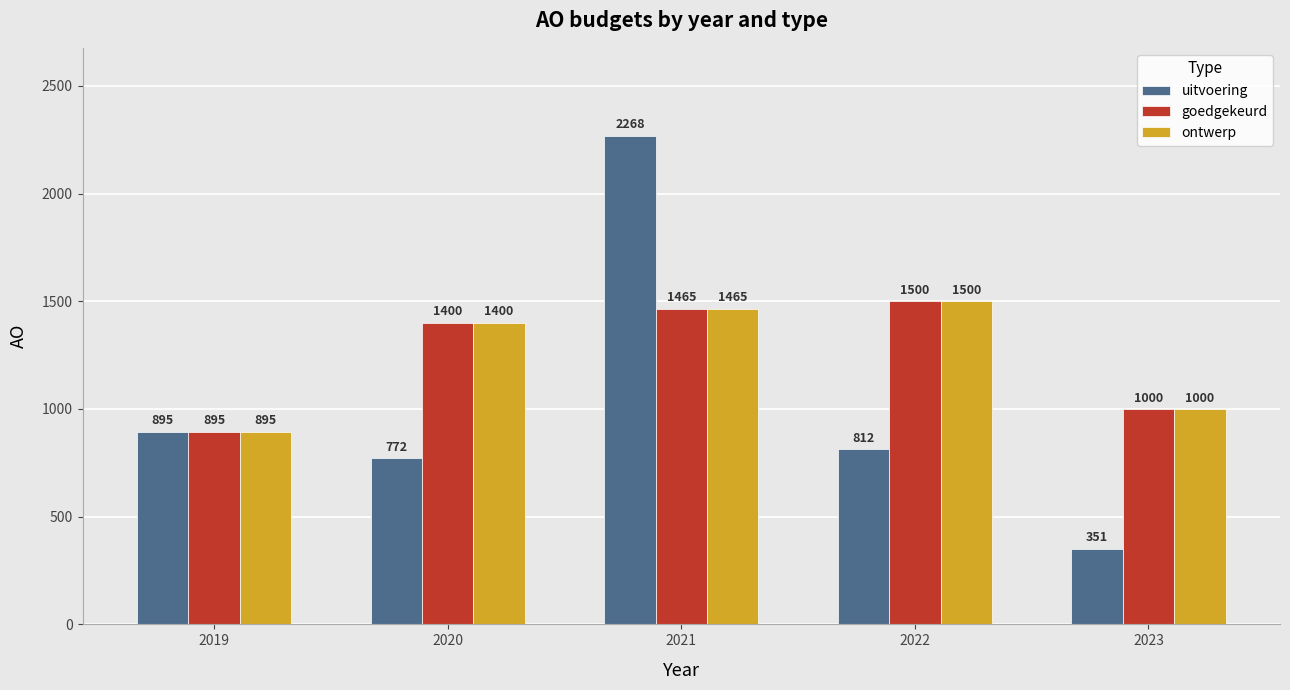

What value does the uitvoering series have at 2023, to the nearest 100?

400